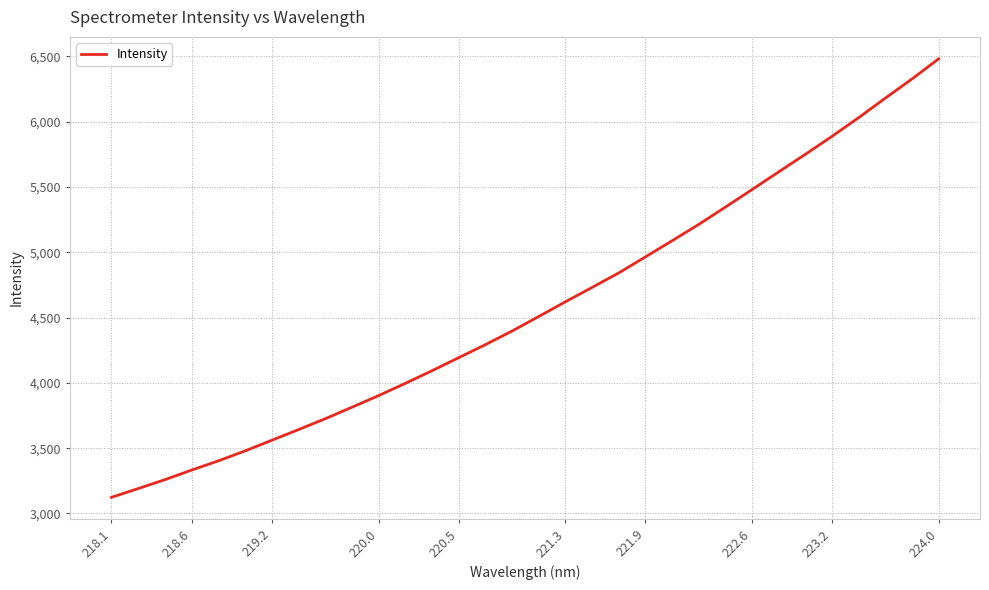

What is the difference between the maximum and minimum values?

3357.4